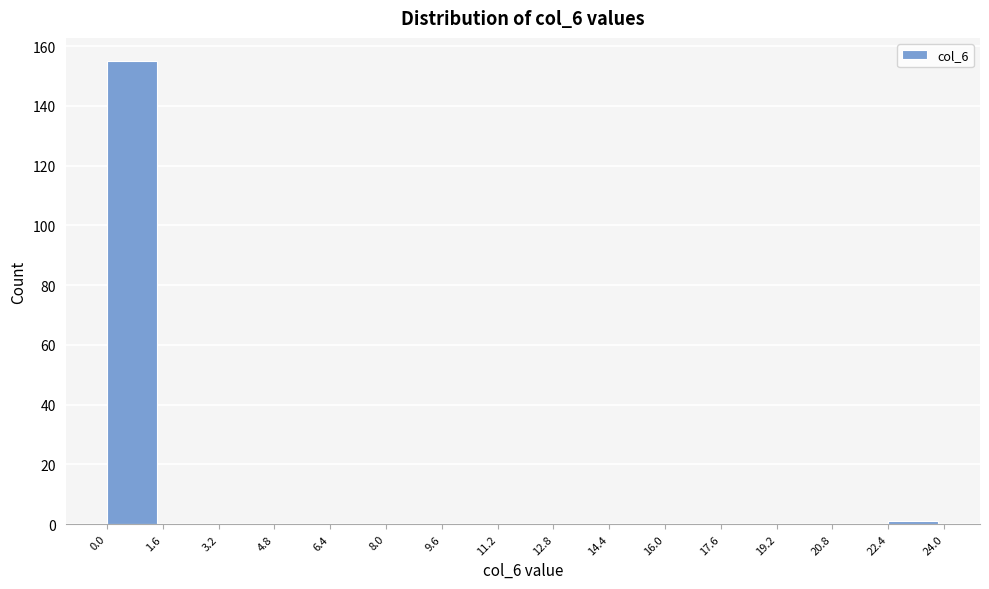

Reading left to right, list every bar in this chart as the range it spans on the x-axis followed by its height. The values are not printed on the chart, so give them approximately, as read against the axis.

0.0 to 1.6: 156
1.6 to 3.2: 0
3.2 to 4.8: 0
4.8 to 6.4: 0
6.4 to 8.0: 0
8.0 to 9.6: 0
9.6 to 11.2: 0
11.2 to 12.8: 0
12.8 to 14.4: 0
14.4 to 16.0: 0
16.0 to 17.6: 0
17.6 to 19.2: 0
19.2 to 20.8: 0
20.8 to 22.4: 0
22.4 to 24.0: under 2